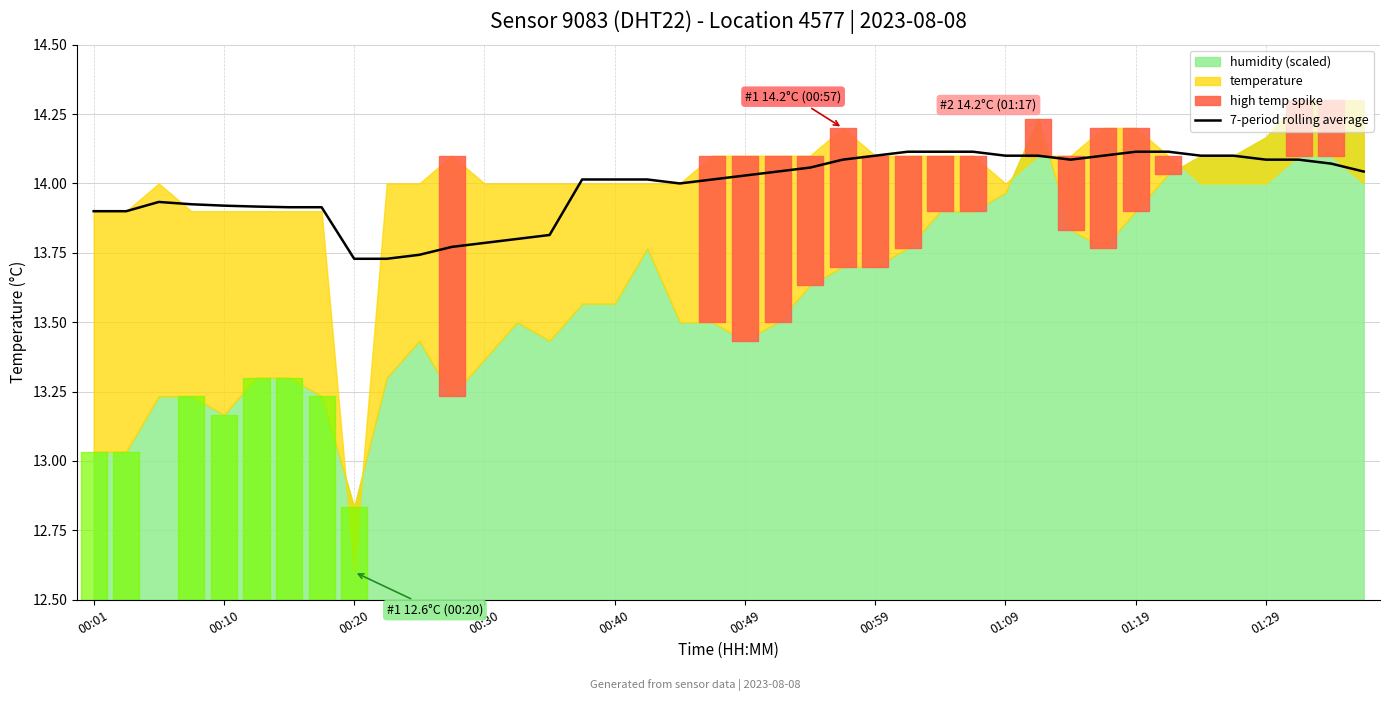

The value at 00:59 is 14.1. True or false?

True